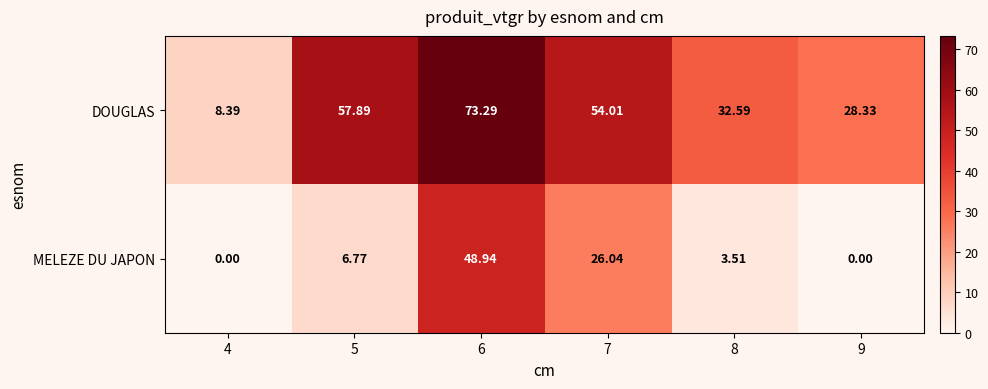

Rank the series by their average value, from highest to lowest.

DOUGLAS, MELEZE DU JAPON